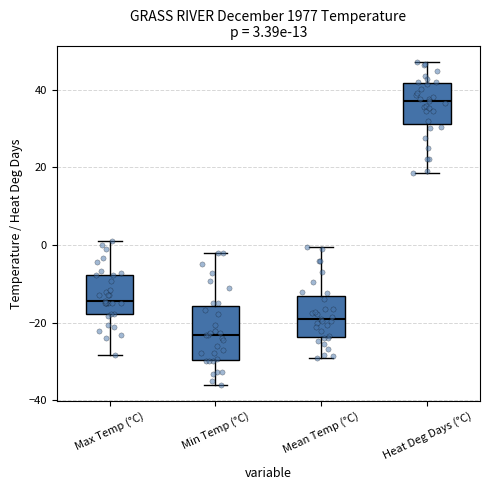

Comparing the boxes themselves (not the whiskers), which one is the tallest?

Min Temp (°C)